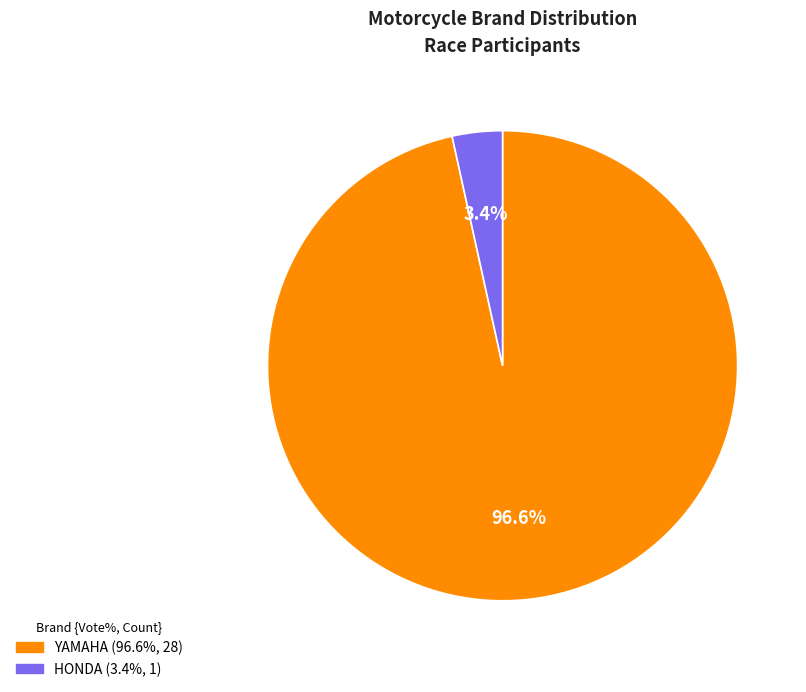

Which category has the biggest portion of the pie?

YAMAHA